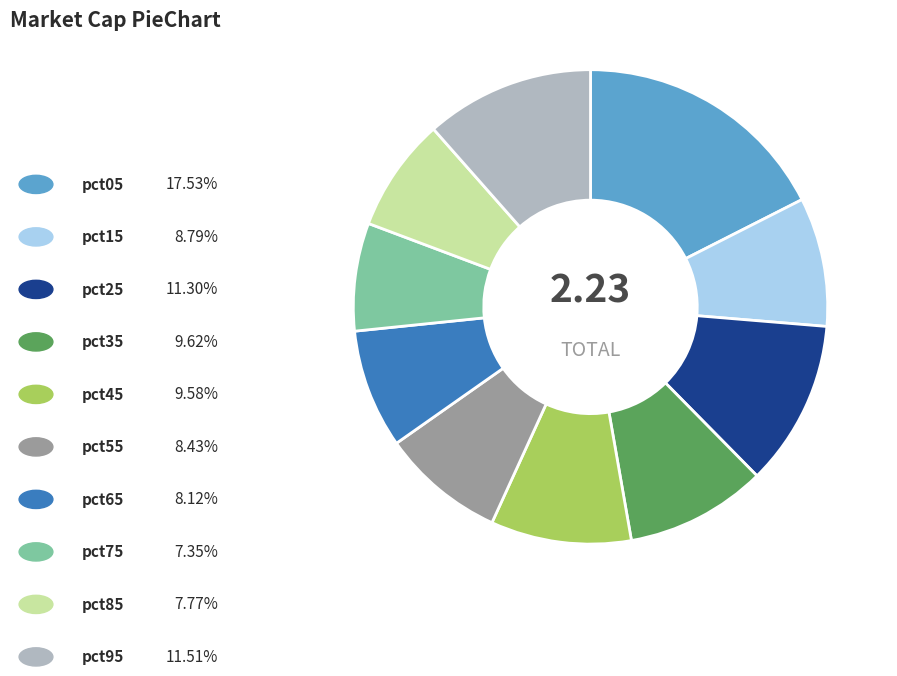

Is there a majority slice in this chart?

No